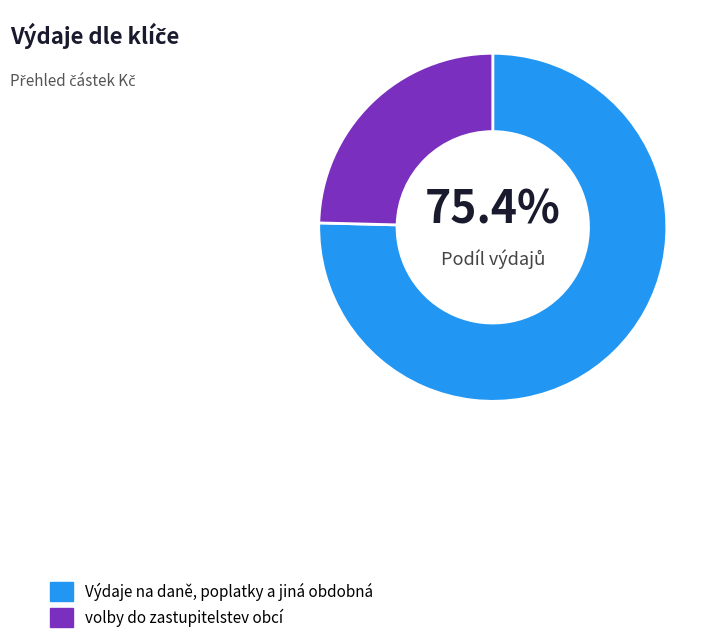

Does any single category account for the majority?

Yes